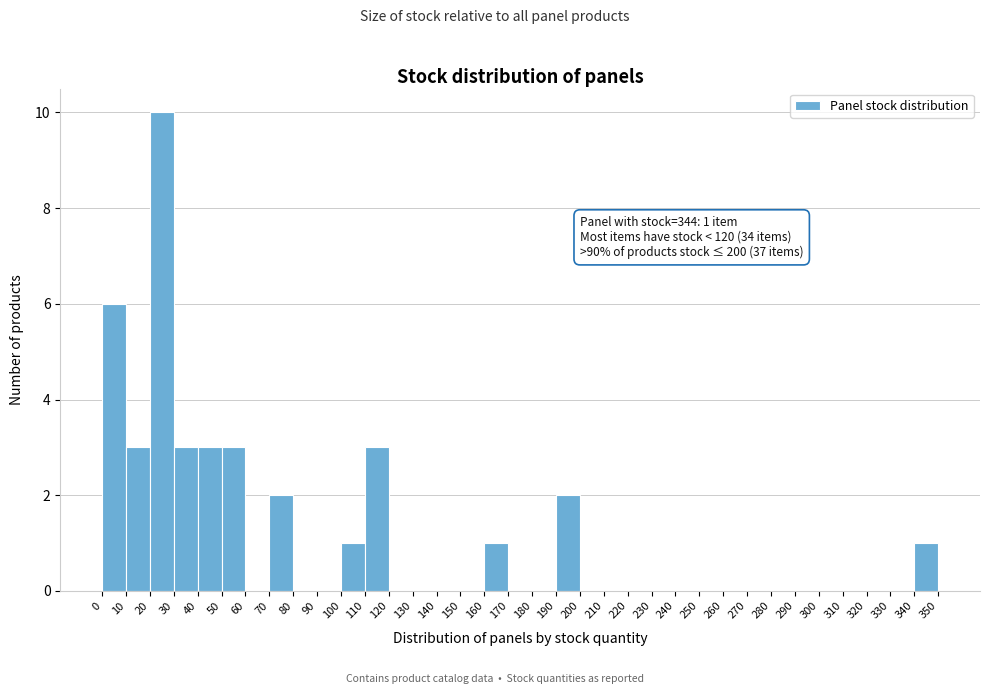

Over which range of the x-axis is the bar tallest?

20 to 30